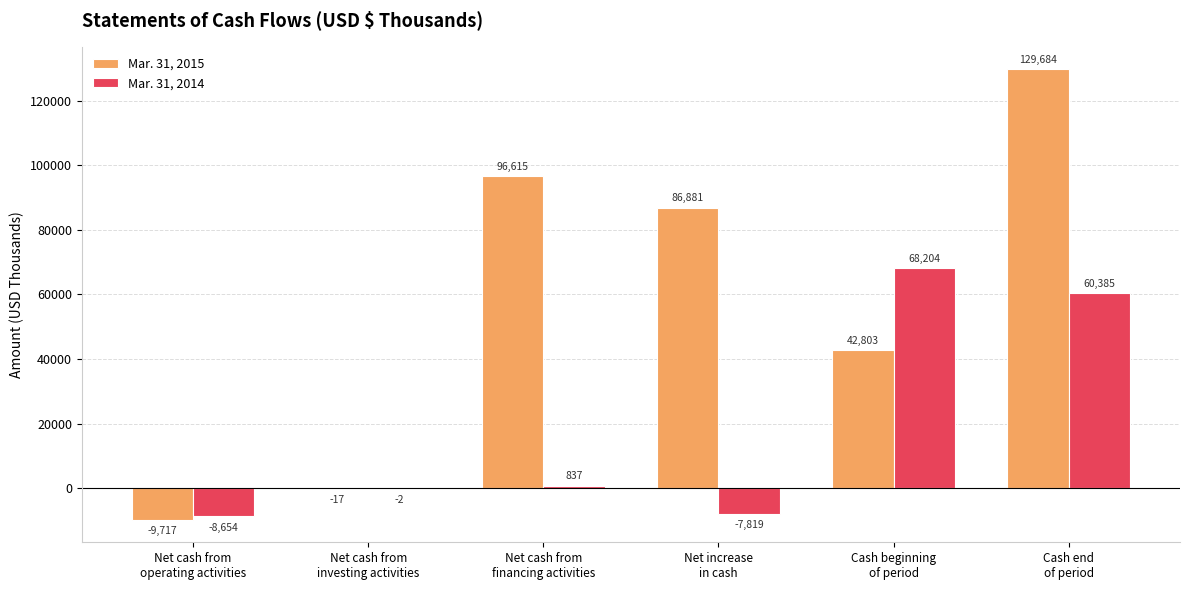

What is the average value of the Mar. 31, 2014 series?

18825